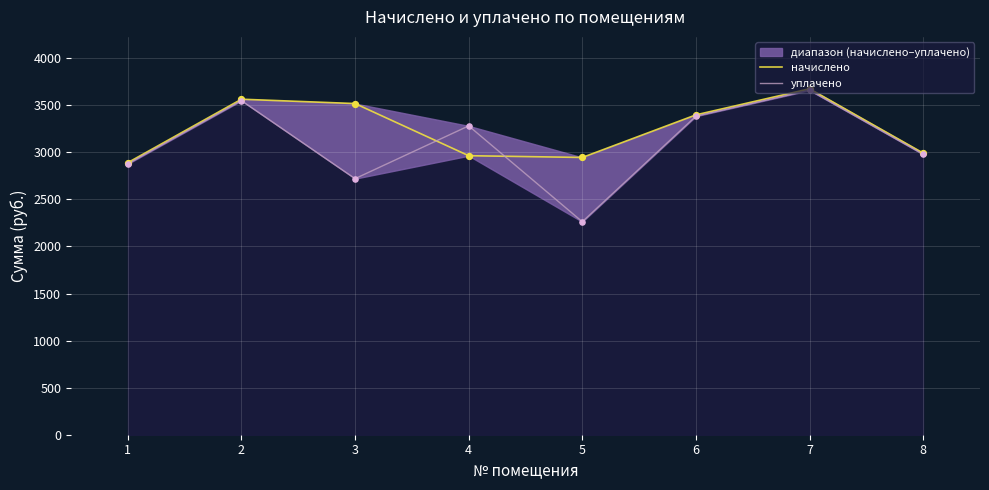

Which series has the widest spread of Y values?

уплачено